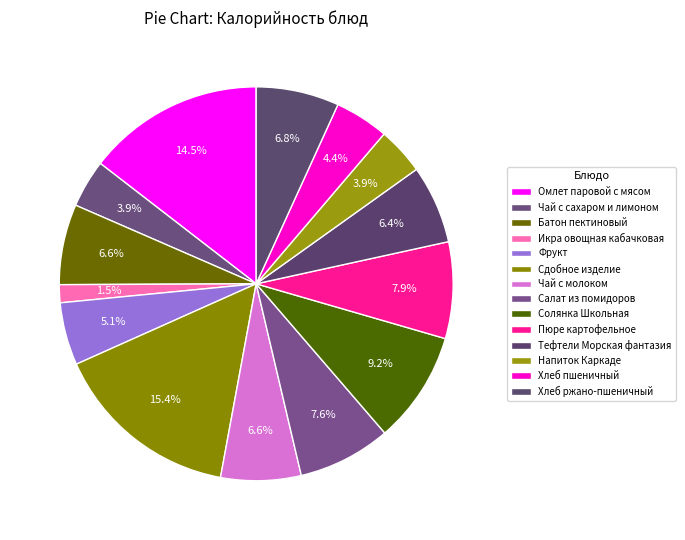

How many segments does this pie chart have?

14